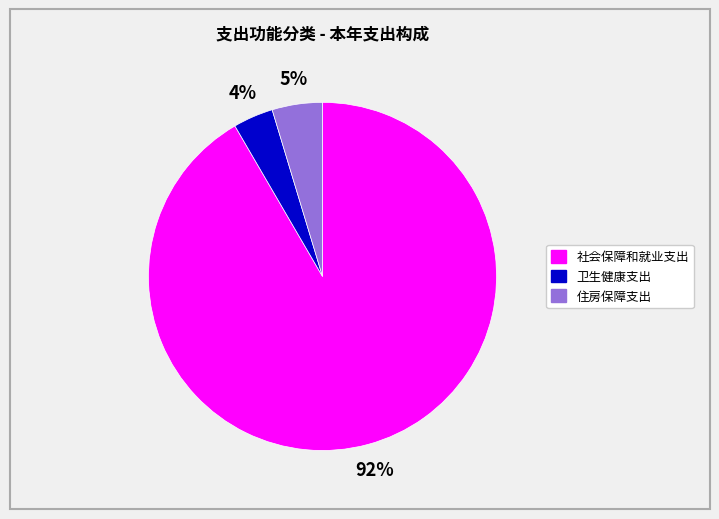

Is there any slice that represents more than half of the pie?

Yes